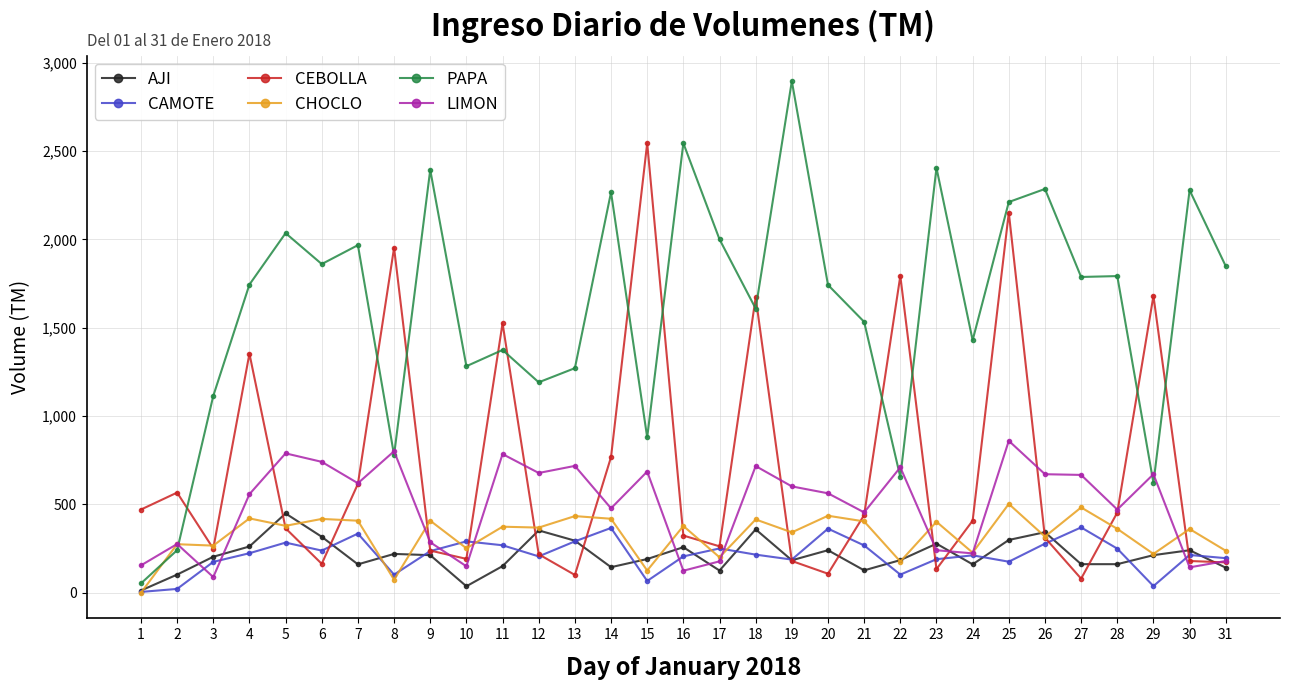

What is the value of the CEBOLLA point at the 22nd from the left?

1793